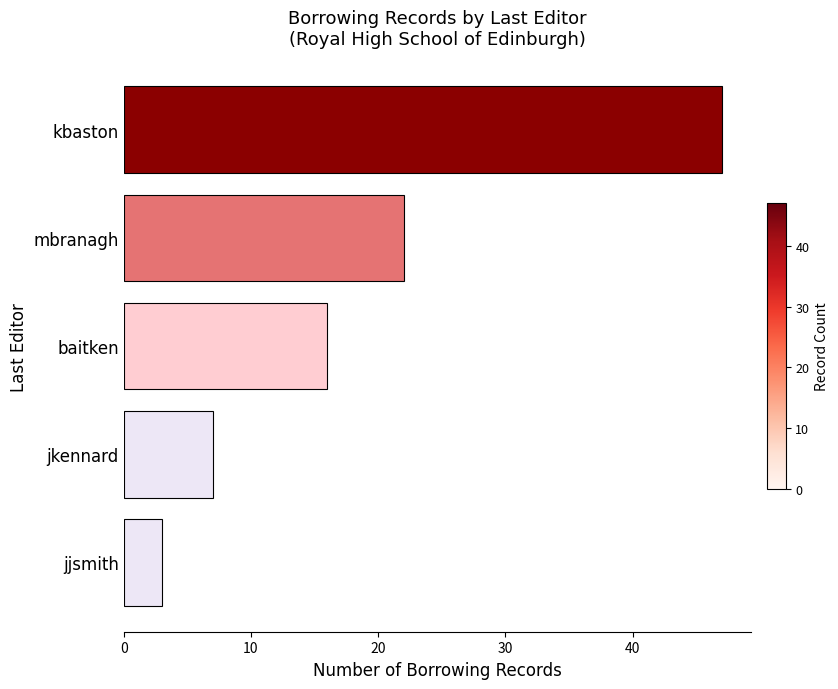

Where is the data nearest to the value 25?

mbranagh